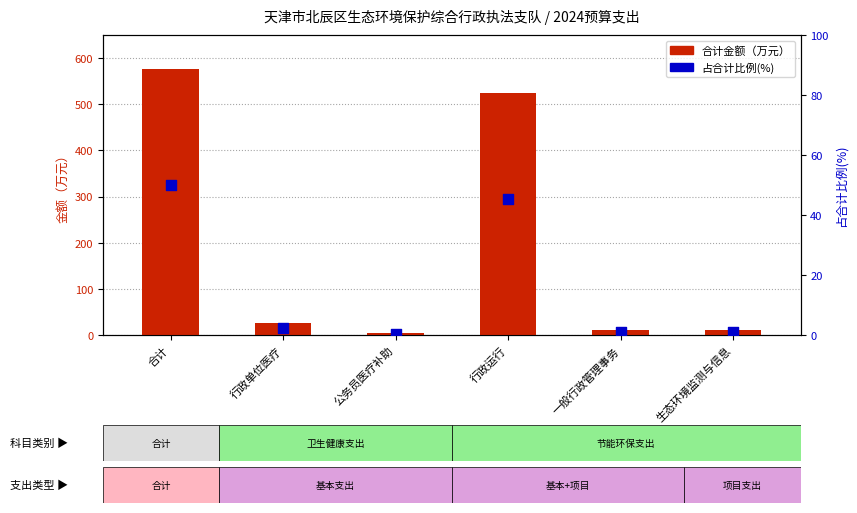

Is the value of 占合计比例(%) at 合计 greater than the value of 合计(万元) at 生态环境监测与信息?

Yes